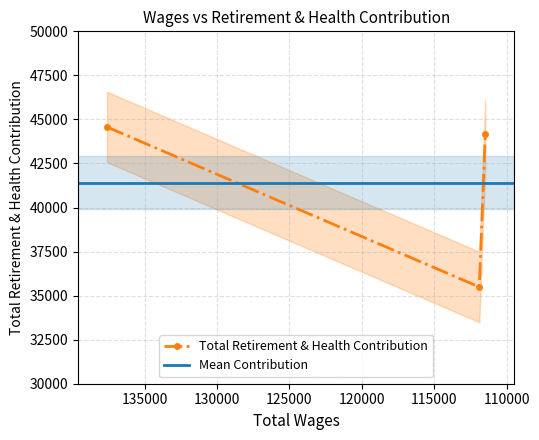

Reading left to right, list all the values displayed in this chart.

44570	35489	44153